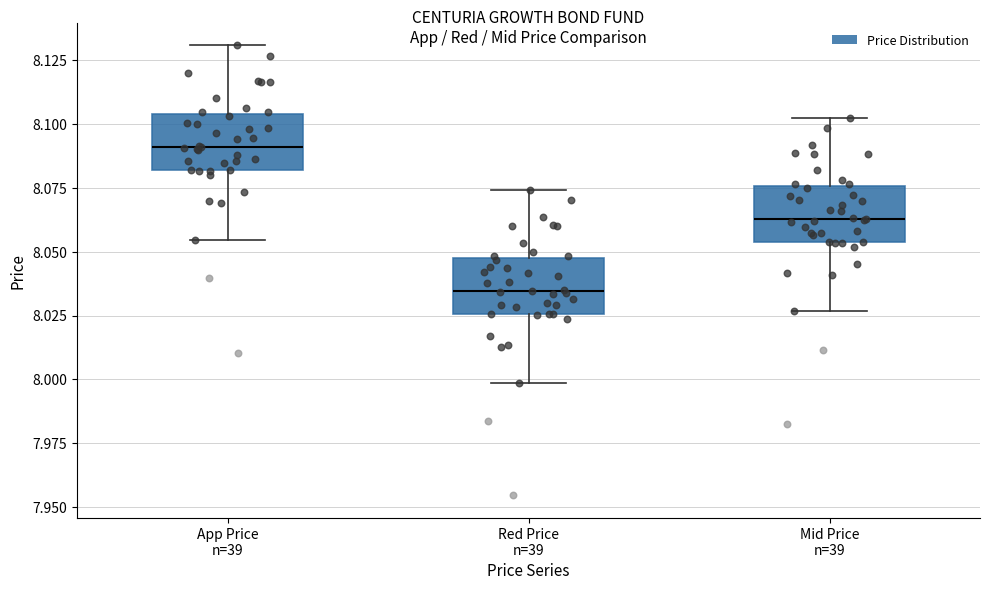

Reading left to right, read every box against the y-axis: the position of its median line, the range the box covers, and the ends of its whiskers. The values are not printed on the chart, so give them approximately, as read against the axis.

App Price n=39: median 8.090, box 8.080 to 8.105, whiskers 8.055 to 8.130
Red Price n=39: median 8.035, box 8.025 to 8.045, whiskers 8.000 to 8.075
Mid Price n=39: median 8.065, box 8.055 to 8.075, whiskers 8.025 to 8.105